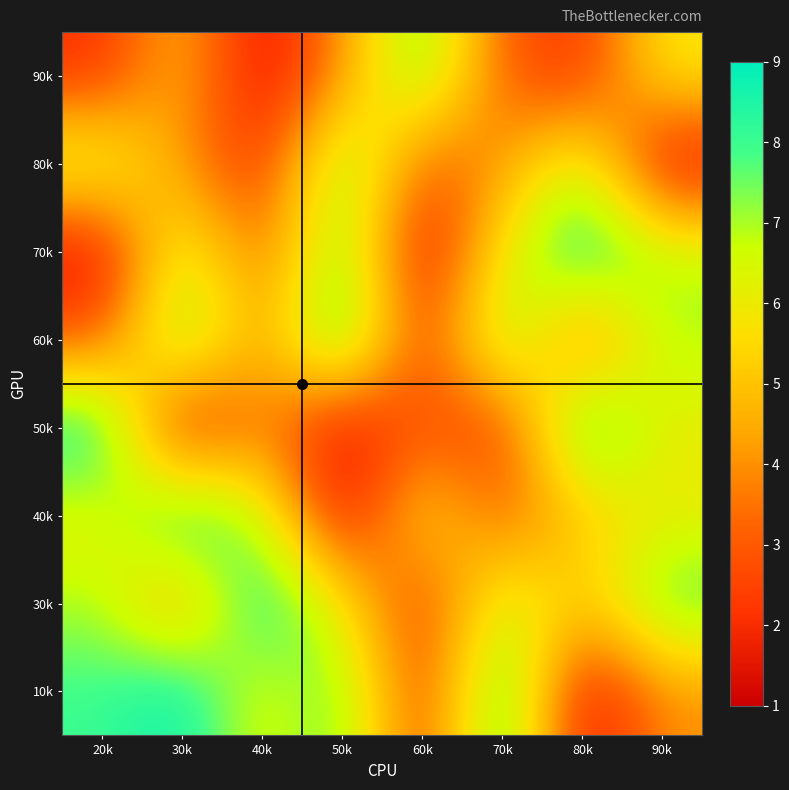

Reading left to right, transcribe all the data shown in this chart.

10k: 20k=8	30k=9	40k=6	50k=8	60k=2	70k=9	80k=1	90k=4
30k: 20k=7	30k=4	40k=9	50k=6	60k=2	70k=7	80k=5	90k=8
40k: 20k=6	30k=9	40k=7	50k=1	60k=6	70k=3	80k=5	90k=6
50k: 20k=9	30k=1	40k=4	50k=1	60k=3	70k=2	80k=9	90k=6
60k: 20k=3	30k=8	40k=4	50k=9	60k=2	70k=8	80k=3	90k=7
70k: 20k=1	30k=7	40k=3	50k=8	60k=1	70k=6	80k=9	90k=7
80k: 20k=7	30k=4	40k=2	50k=8	60k=3	70k=4	80k=7	90k=1
90k: 20k=2	30k=5	40k=1	50k=4	60k=8	70k=3	80k=2	90k=6